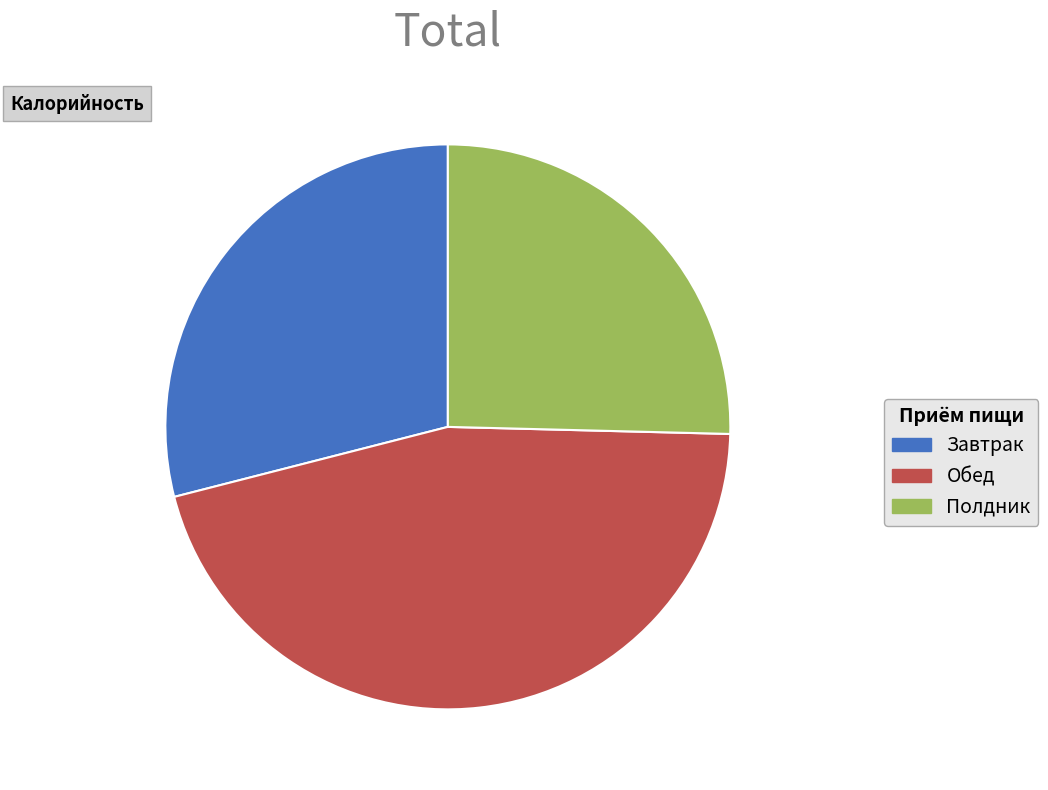

Rank the categories by value from lowest to highest.

Полдник, Завтрак, Обед